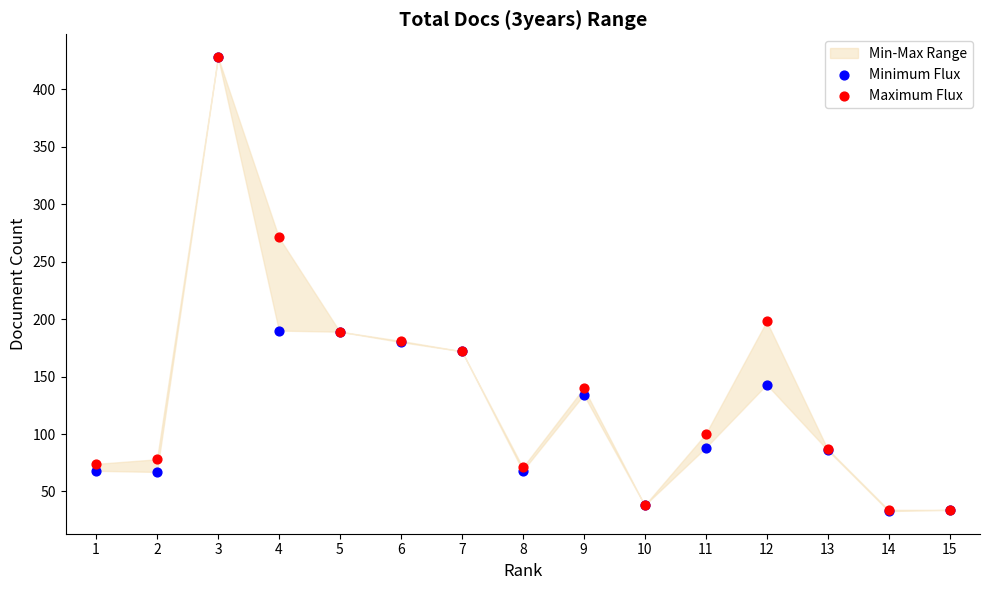

In the Minimum Flux series, what Y value is closest to 230?

190